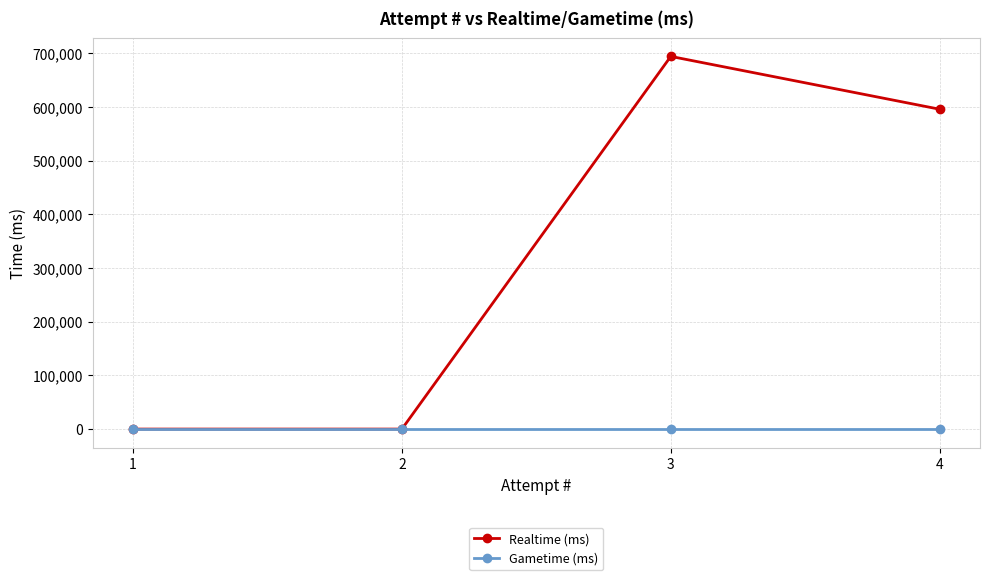

The Realtime (ms) series shows 595452 at 4. True or false?

True